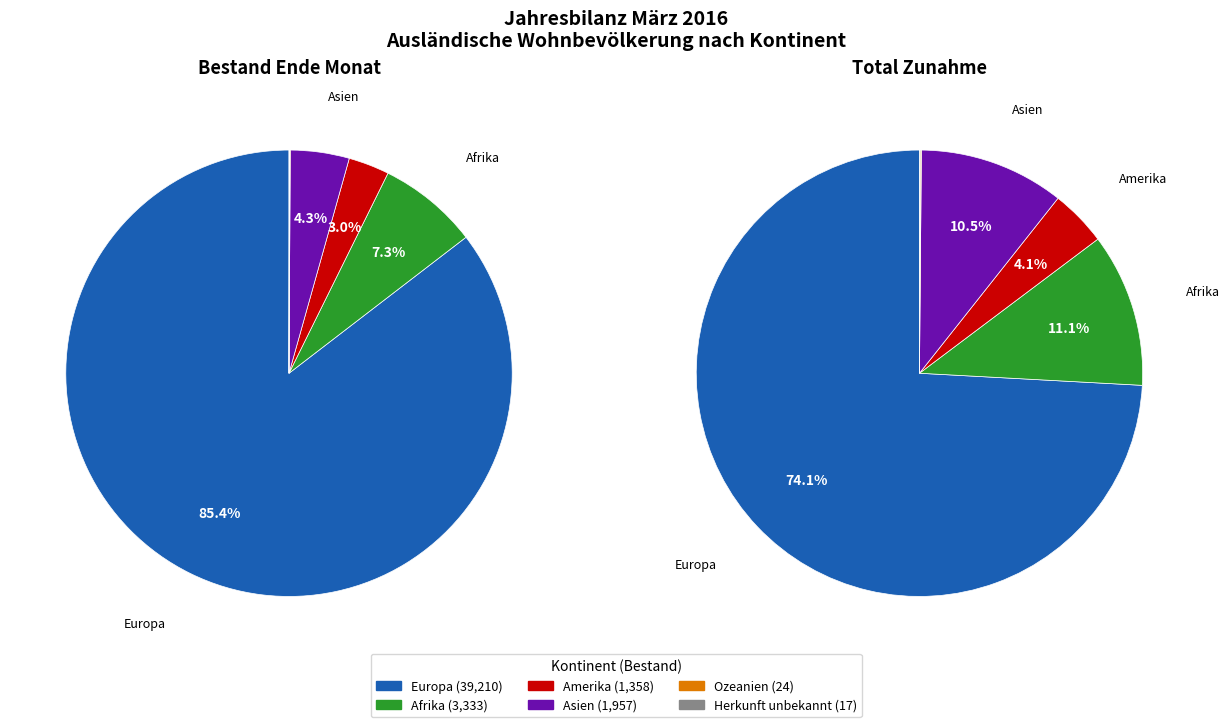

To the nearest percent, what is the average slice percentage?

17%